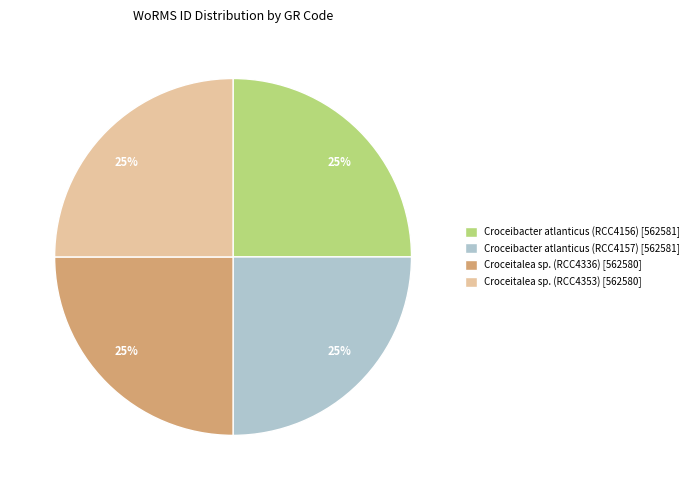

Does Croceibacter atlanticus (RCC4156) [562581] represent more than half of the total?

No